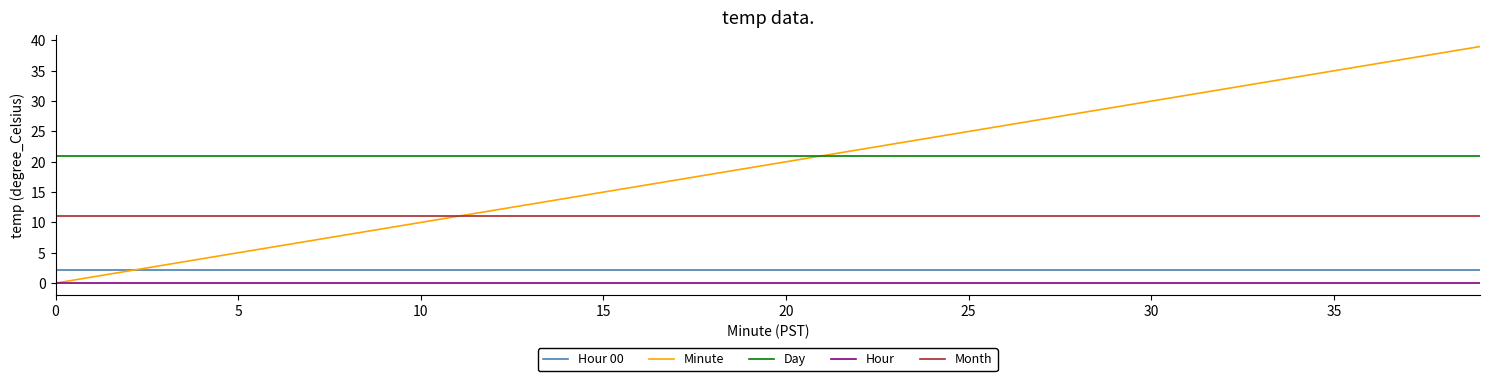

True or false: Day and Hour 00 cross at least once.

False